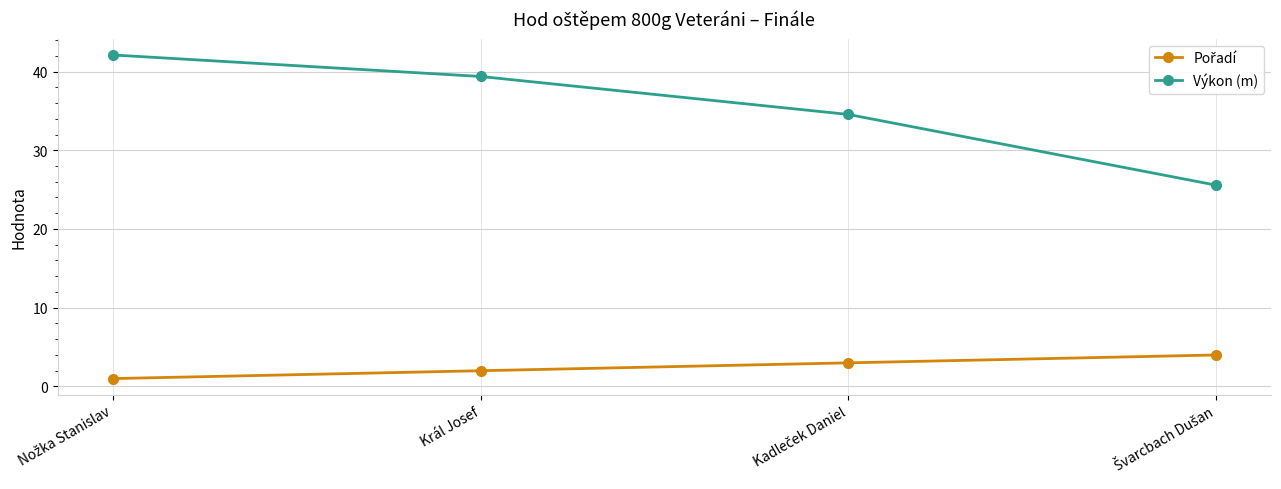

What is the sum of all Výkon (m) values?

141.6